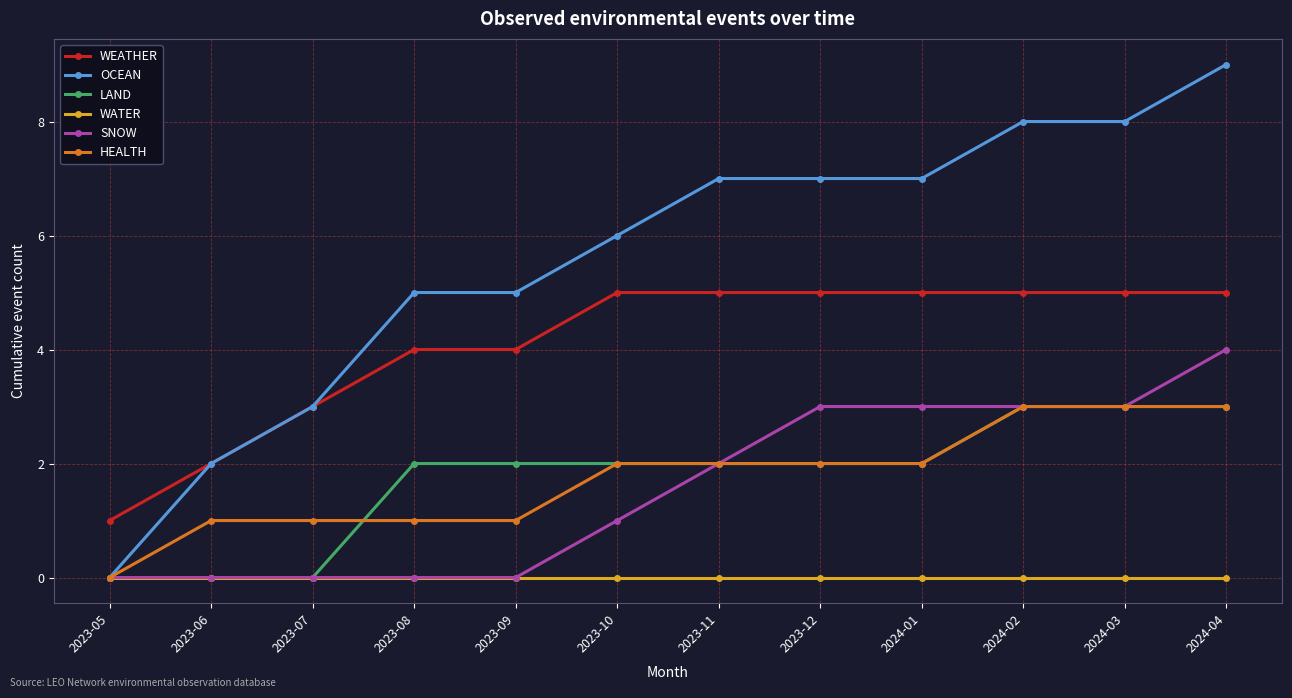

Is the value of LAND at 2024-01 greater than the value of SNOW at 2023-06?

Yes